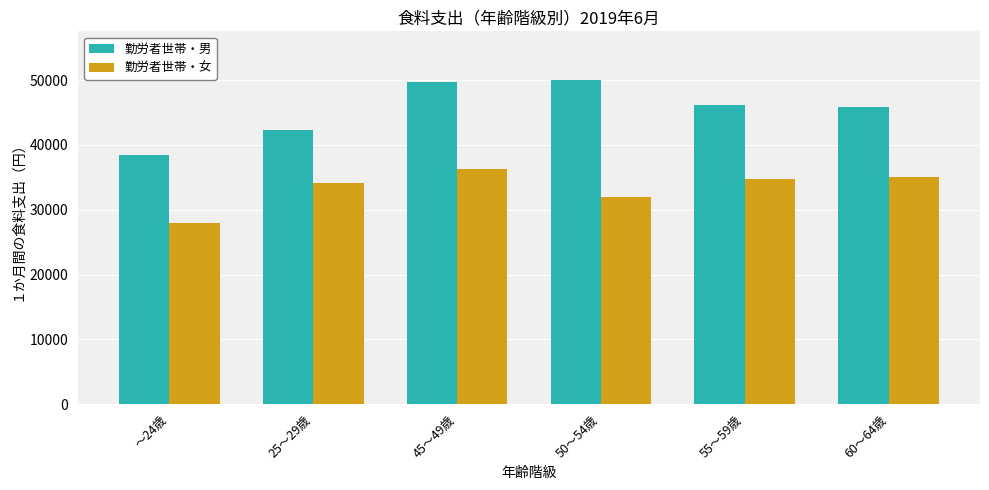

Reading right to left, extract all data points from this chart.

勤労者世帯・男: 60～64歳=45852	55～59歳=46195	50～54歳=50041	45～49歳=49687	25～29歳=42237	～24歳=38460
勤労者世帯・女: 60～64歳=35089	55～59歳=34775	50～54歳=31901	45～49歳=36336	25～29歳=34148	～24歳=27997